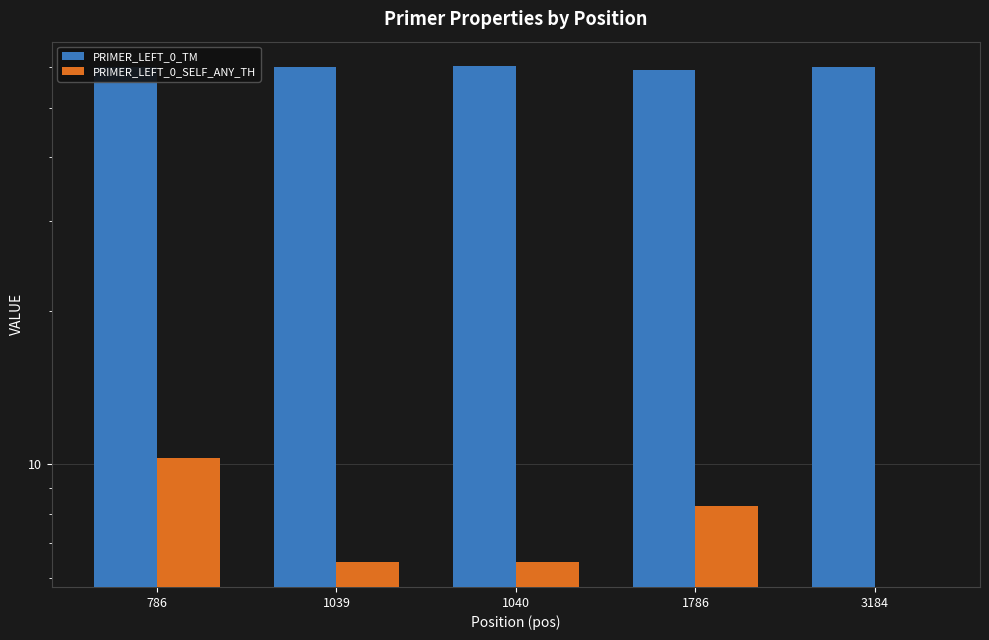

Between 1040 and 1039, which is larger?

1040